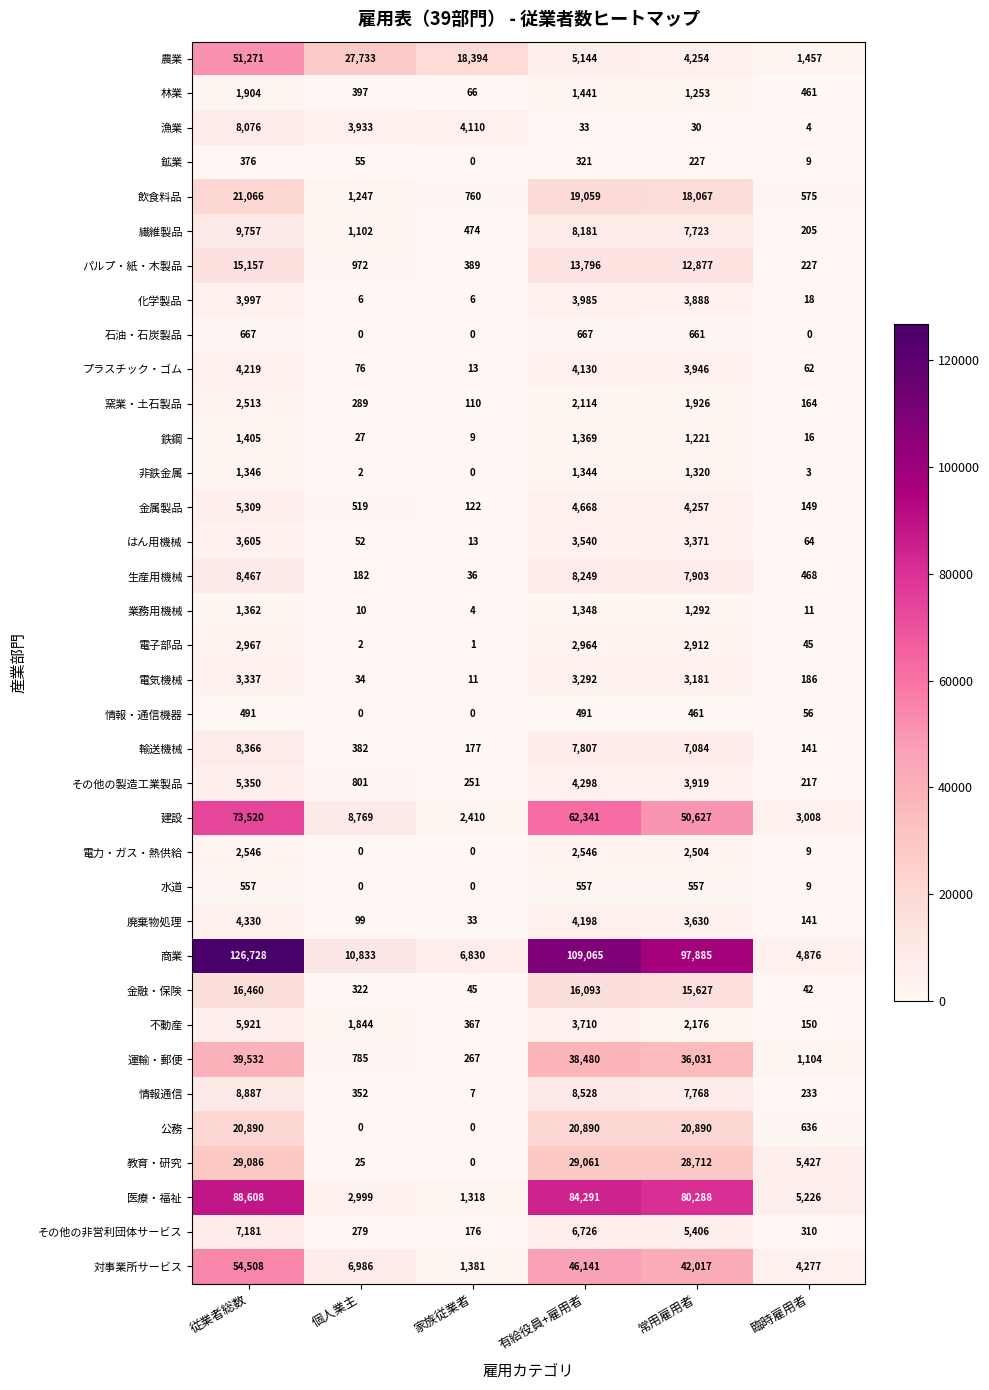

True or false: 情報通信 has a value of 7768 at 常用雇用者.

True